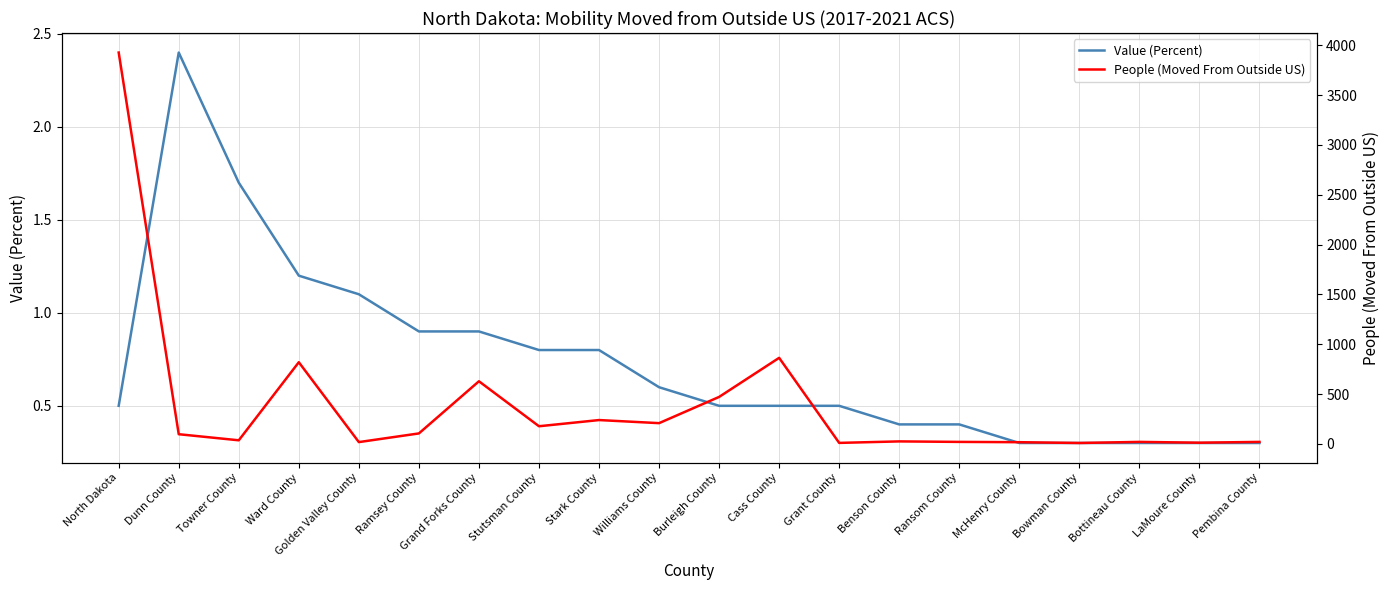

True or false: People (Moved From Outside US) and Value (Percent) cross at least once.

False